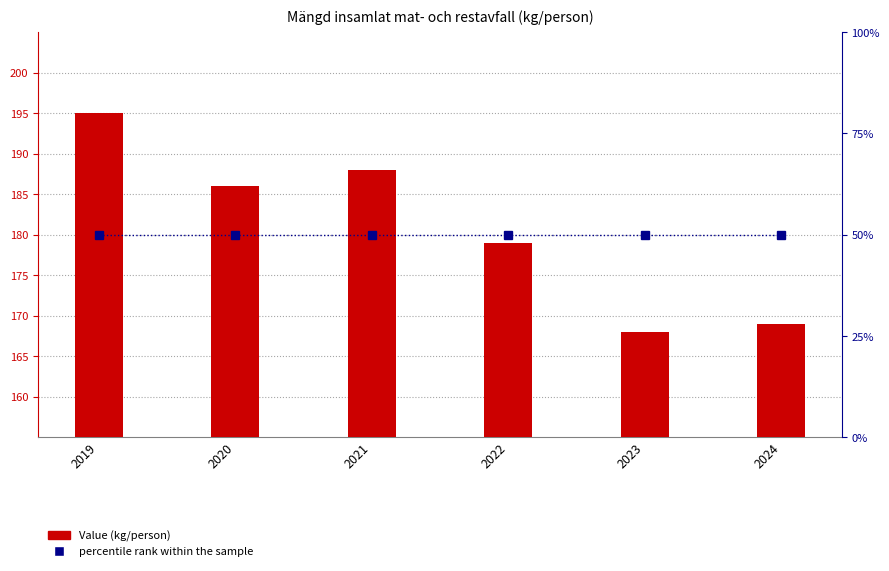

The Value (kg/person) series shows 195 at 2019. True or false?

True